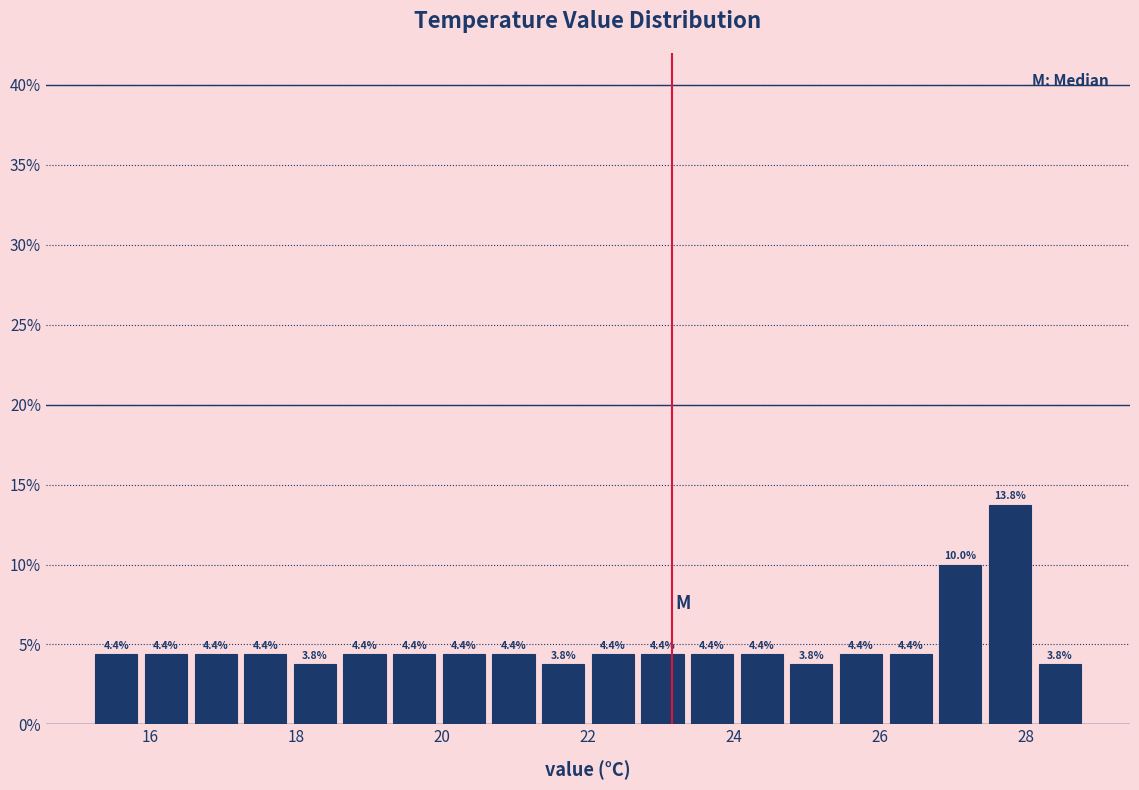

Read against the x-axis, roughly where is the centre of the tallest bar?

27.8